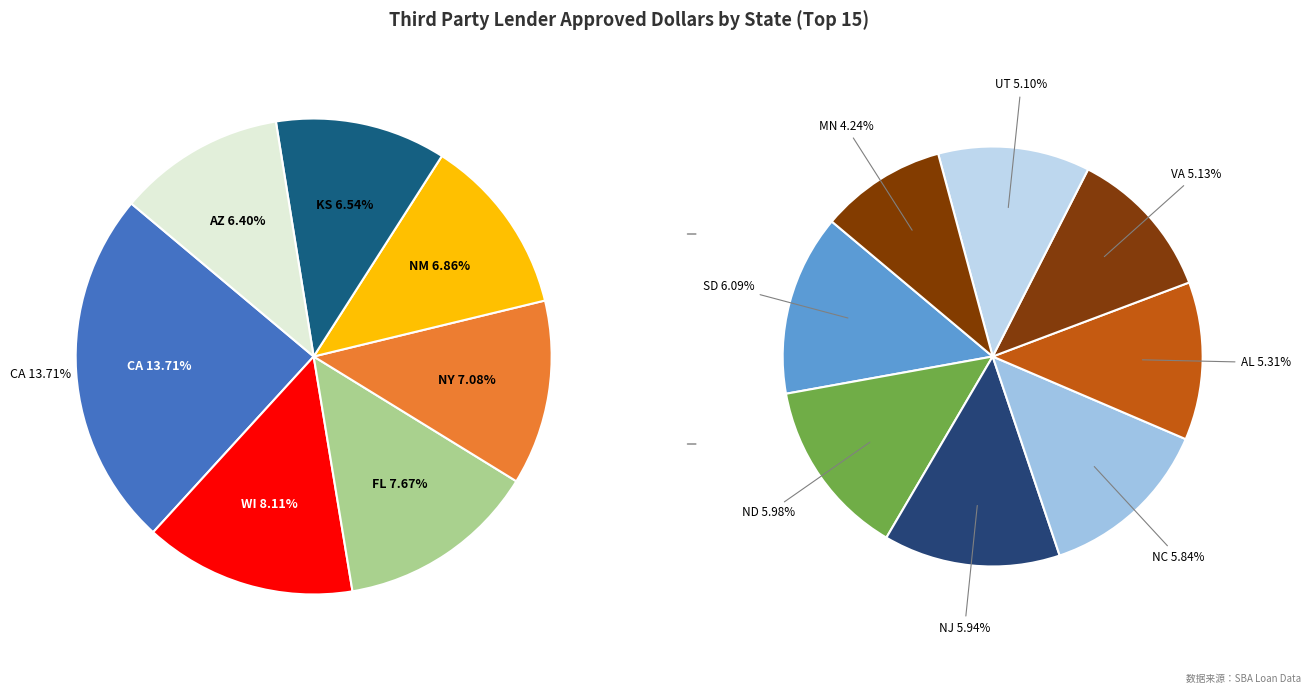

How many slices are in this pie chart?

15